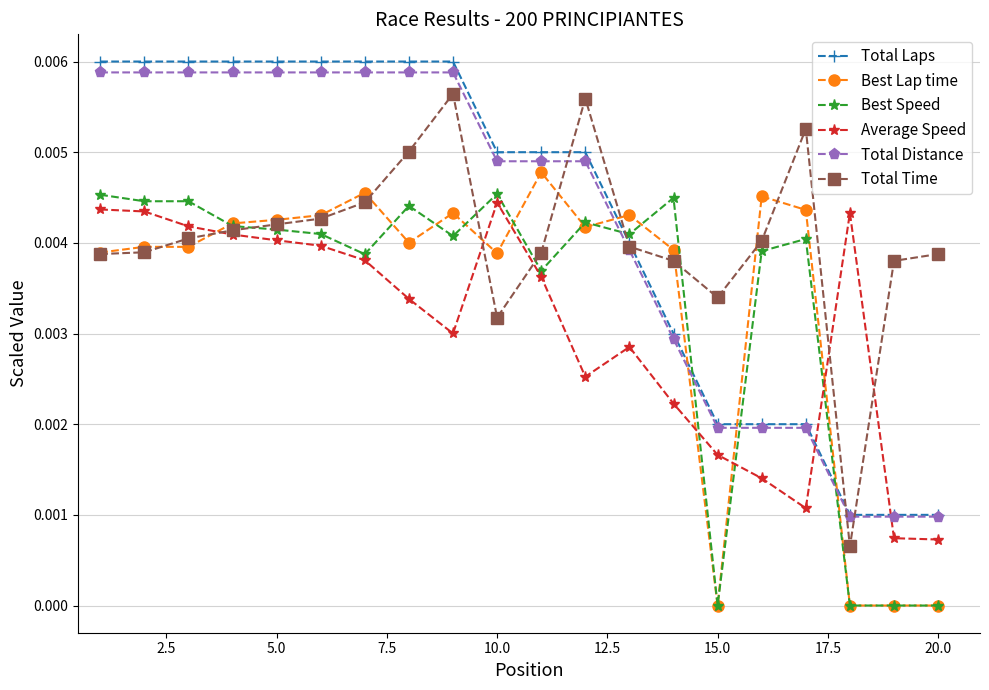

True or false: Total Time has more than 2 interior local peaks.

True